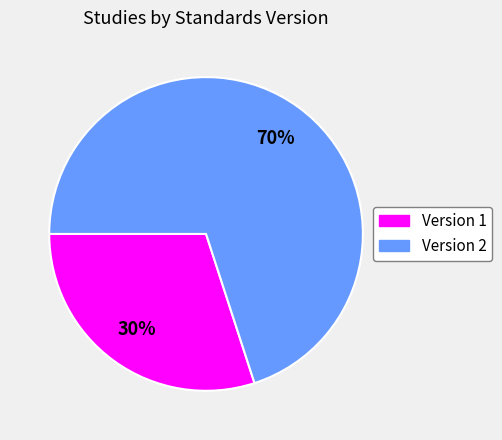

Do Version 2 and Version 1 together represent more than half of the pie?

Yes